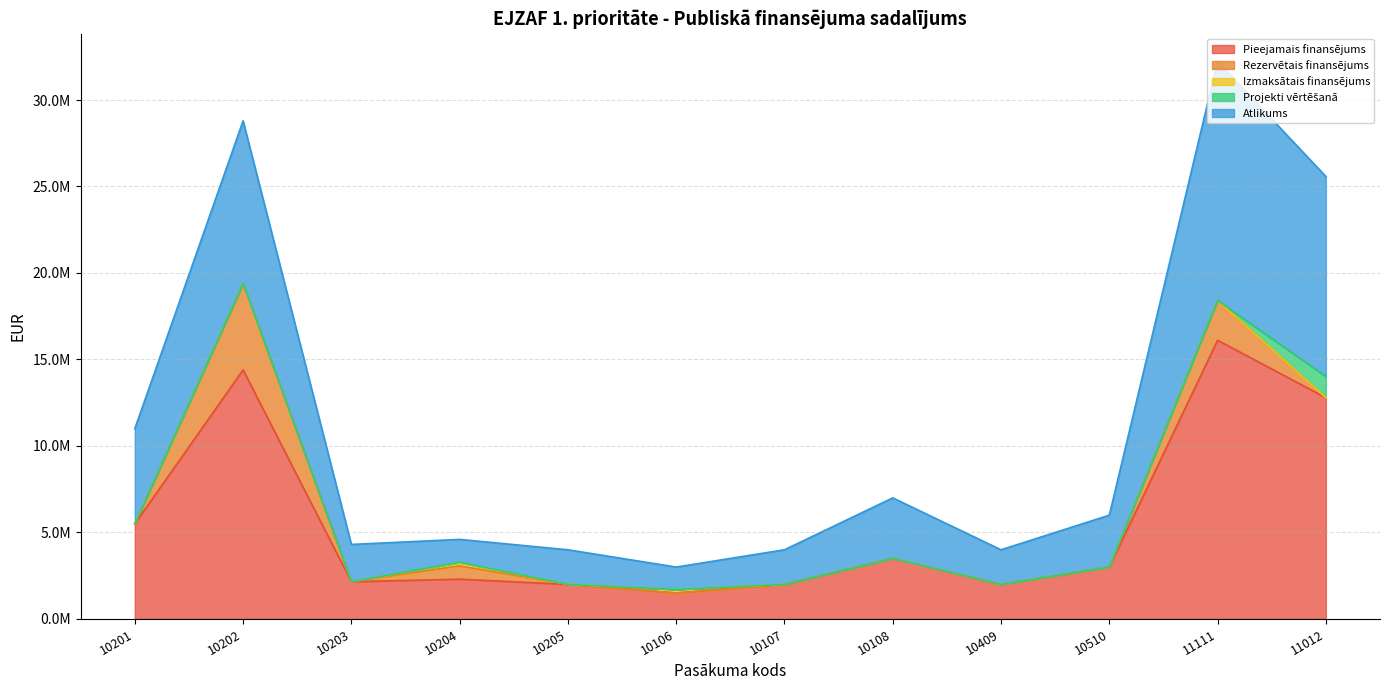

Which series has the largest range (max minus min)?

Pieejamais finansējums